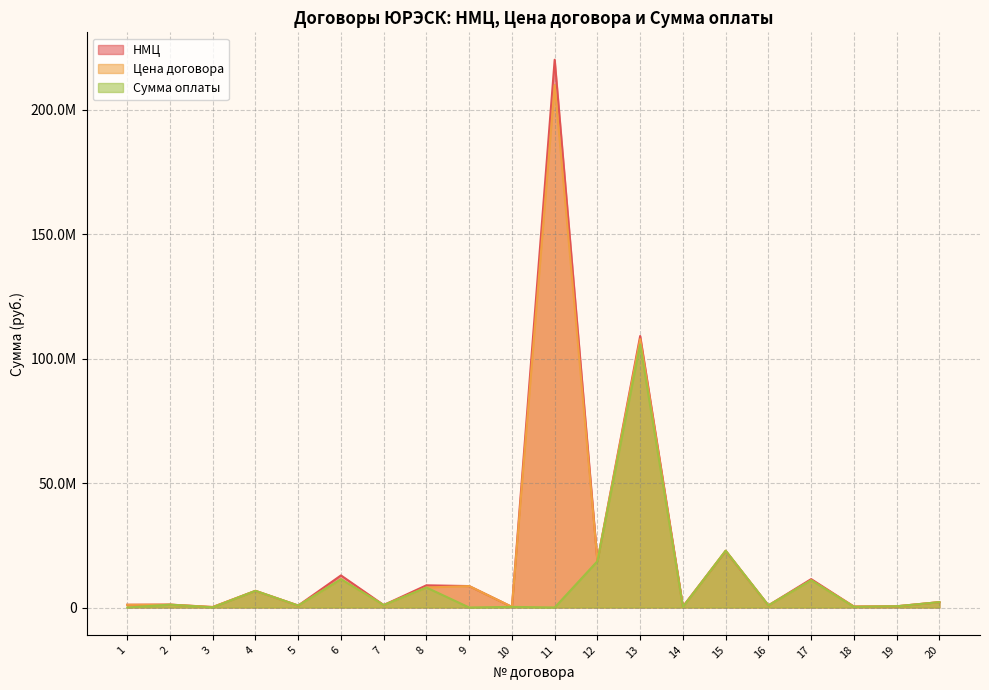

What is the total value across all series at 19?

1480629.8